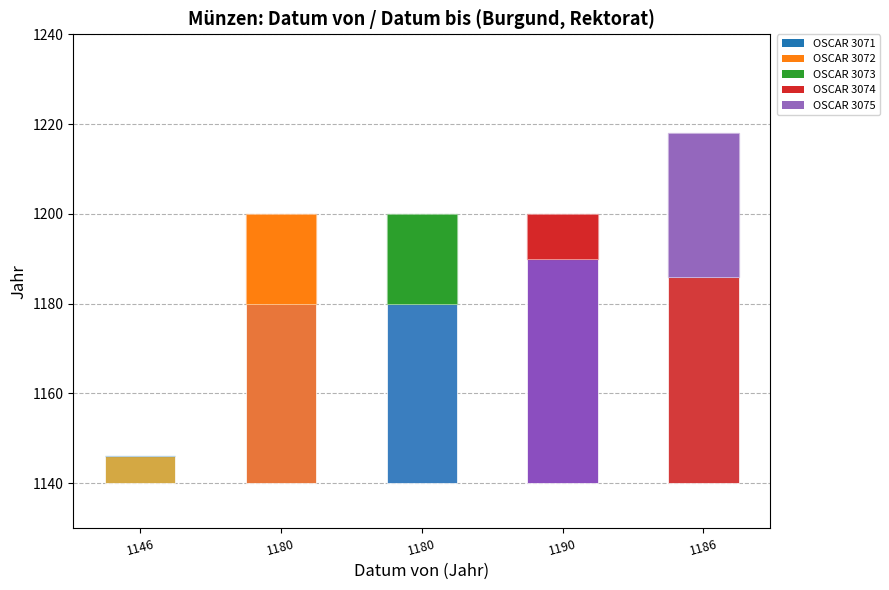

How many bars are there in total?

10